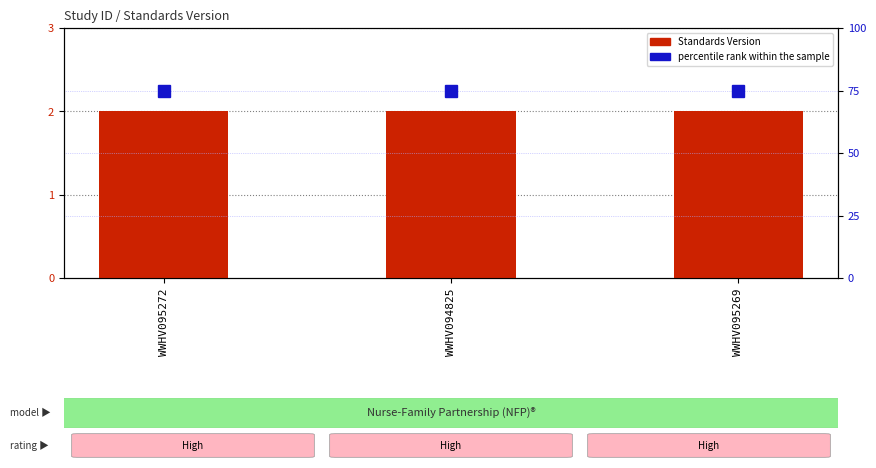

What is the value of the Standards Version bar at the 2nd from the left?

2